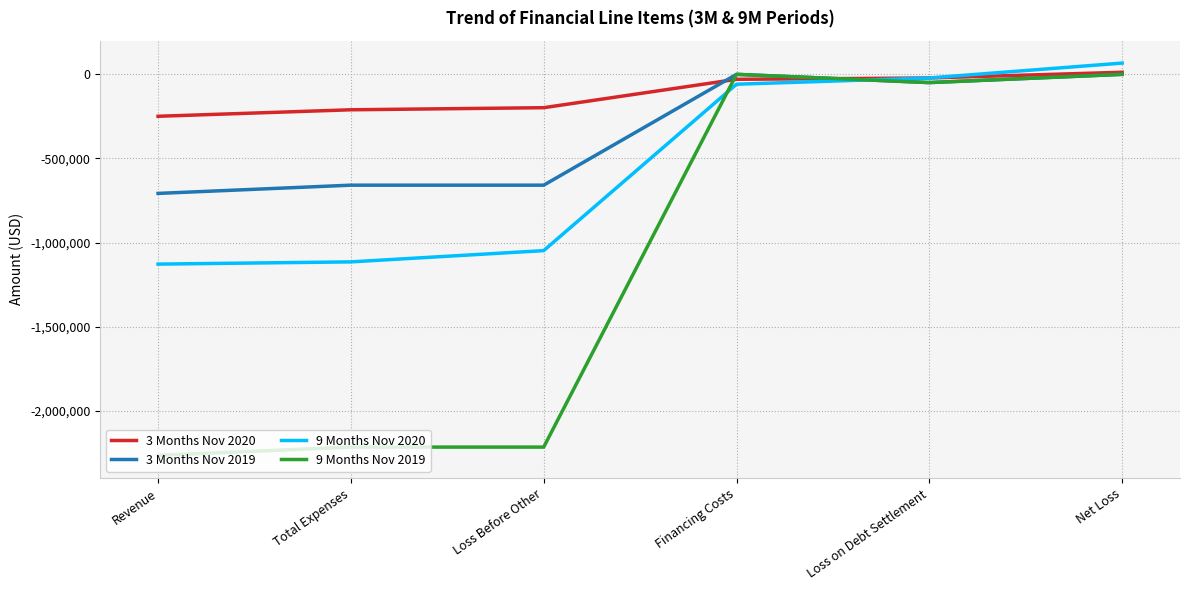

What is the sum of all 9 Months Nov 2020 values?

-3303807